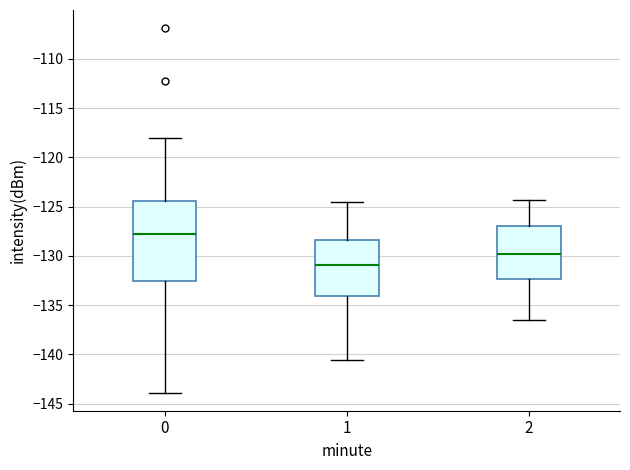

Which box is the tallest, from its lower edge to its upper edge?

0